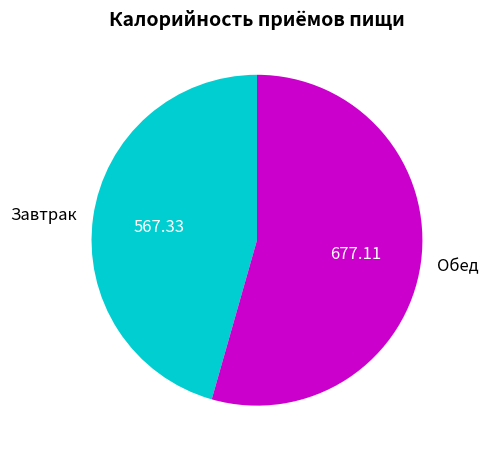

How many segments does this pie chart have?

2